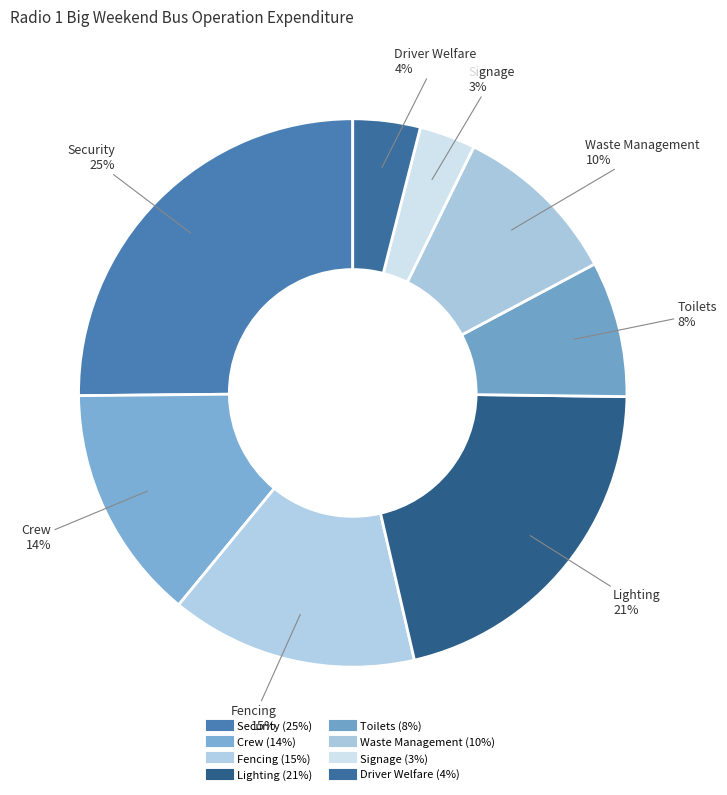

Which category has the smallest portion of the pie?

Signage